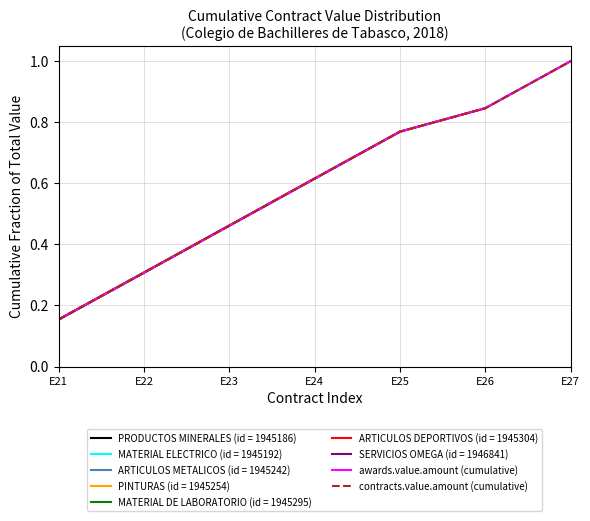

What value does the contracts.value.amount (cumulative) series have at E21?

0.2